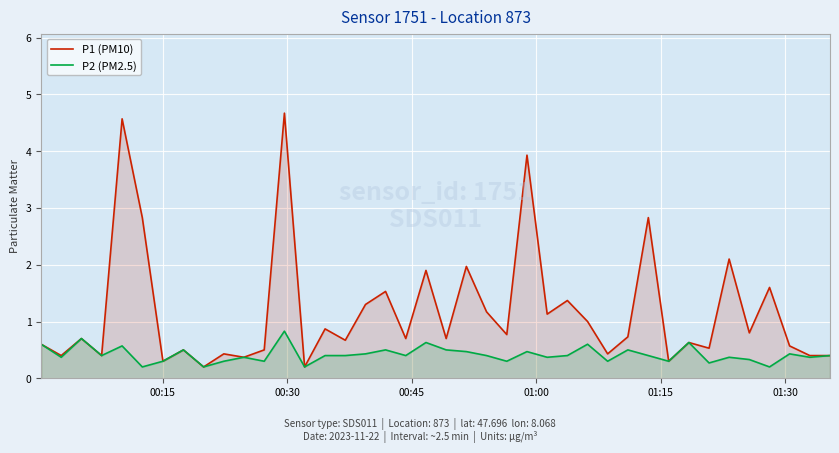

What is the maximum value for P1 (PM10)?

4.7